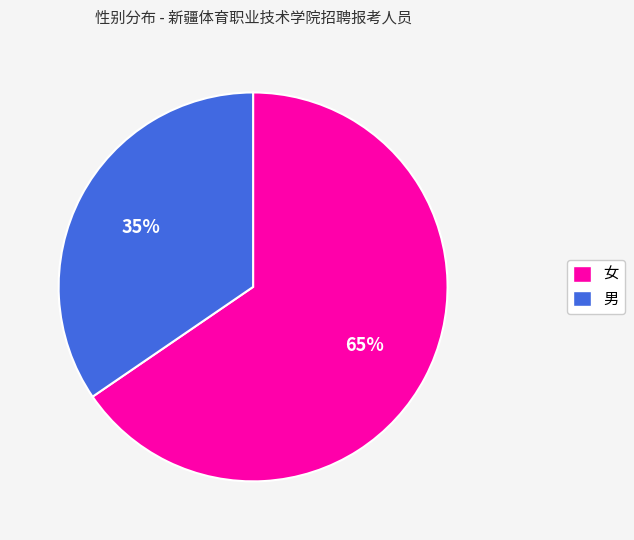

What percentage is the 女 slice, to the nearest percent?

65%